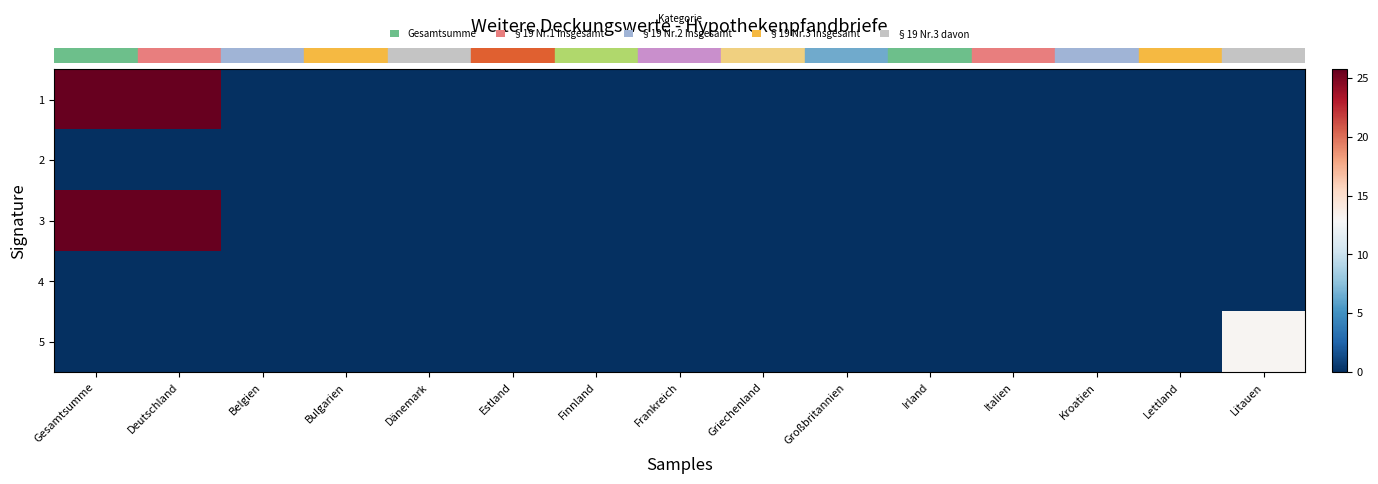

Which series has the largest range (max minus min)?

row_0